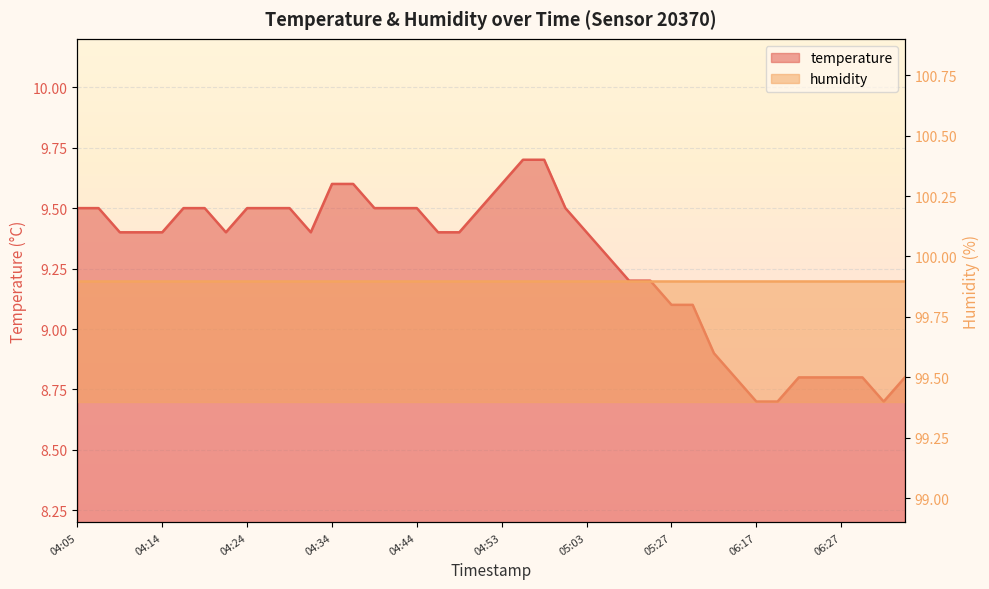

At which label is the value closest to 9?

05:27